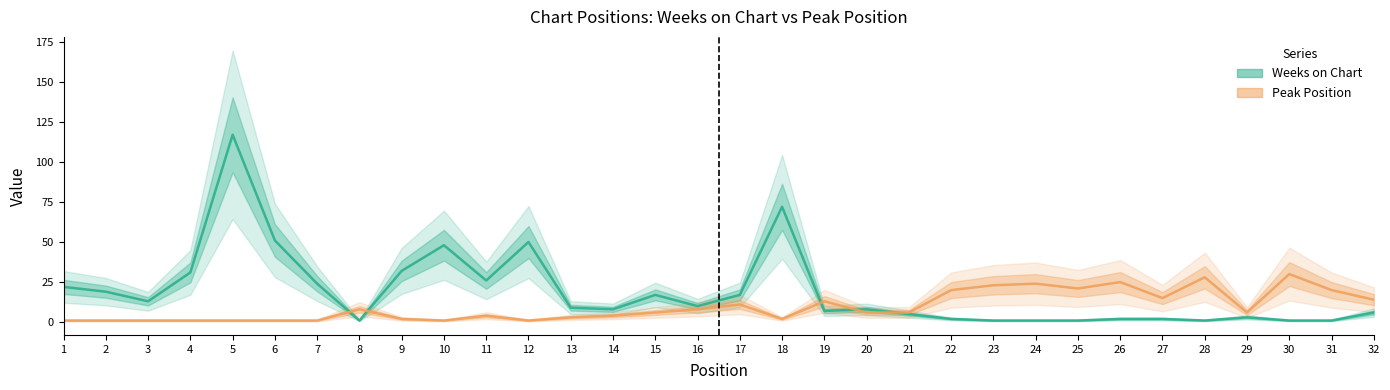

True or false: Weeks on Chart has a value of 72 at 18.

True